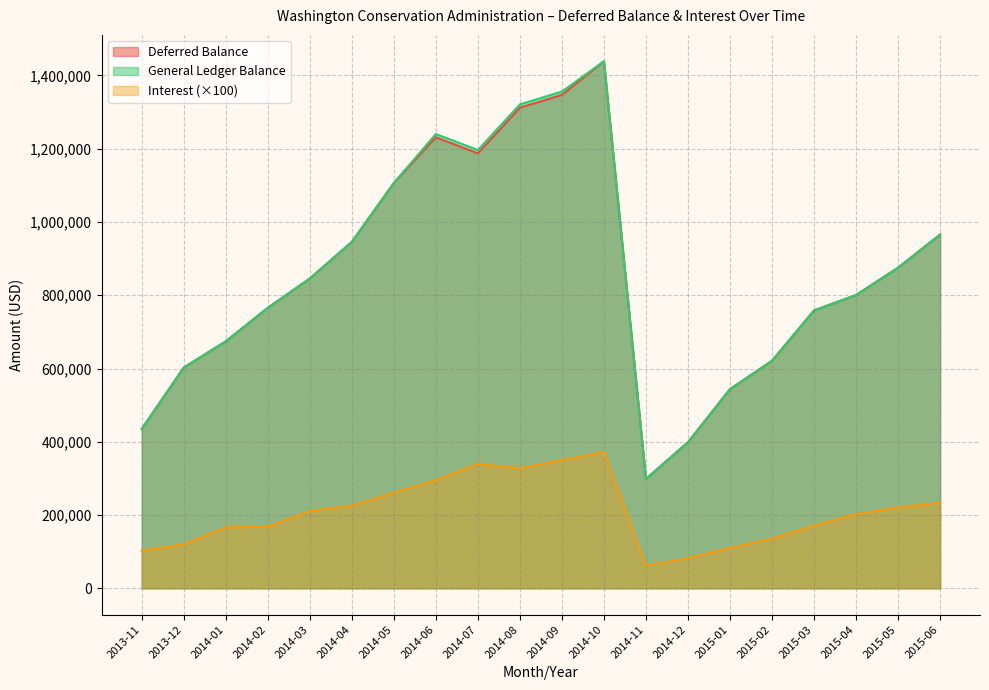

What is the total value across all series at 2014-08?

2960878.7